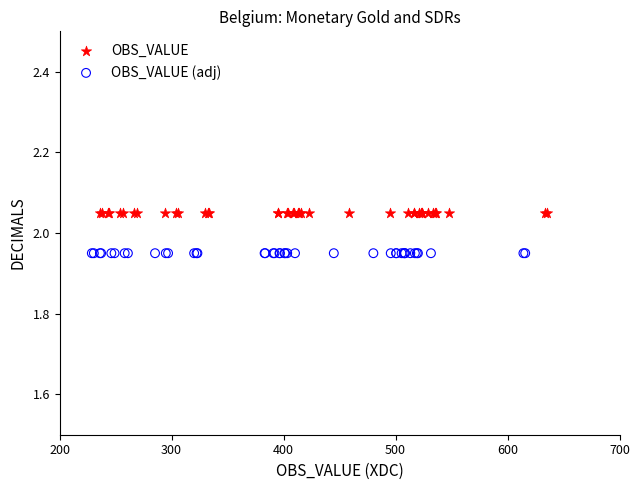

Which series contains the highest Y value?

OBS_VALUE